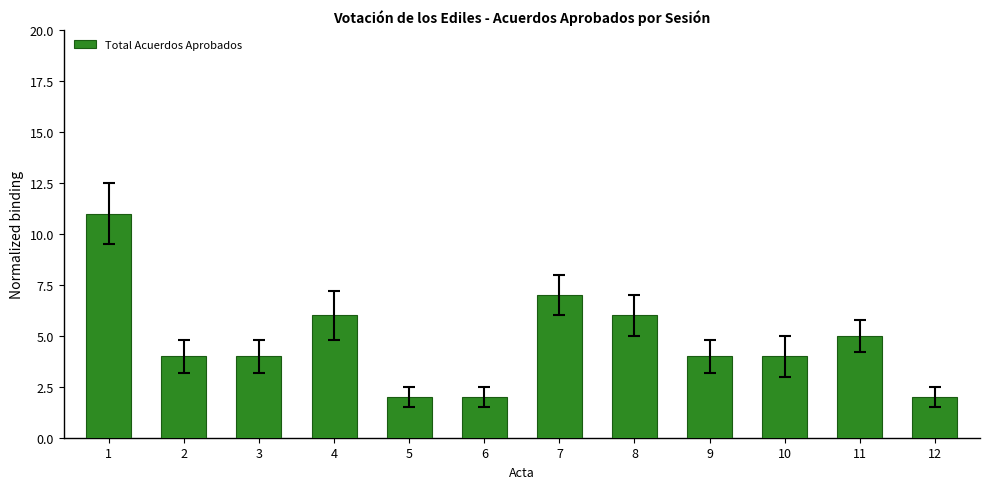

What is the sum of all values?

57